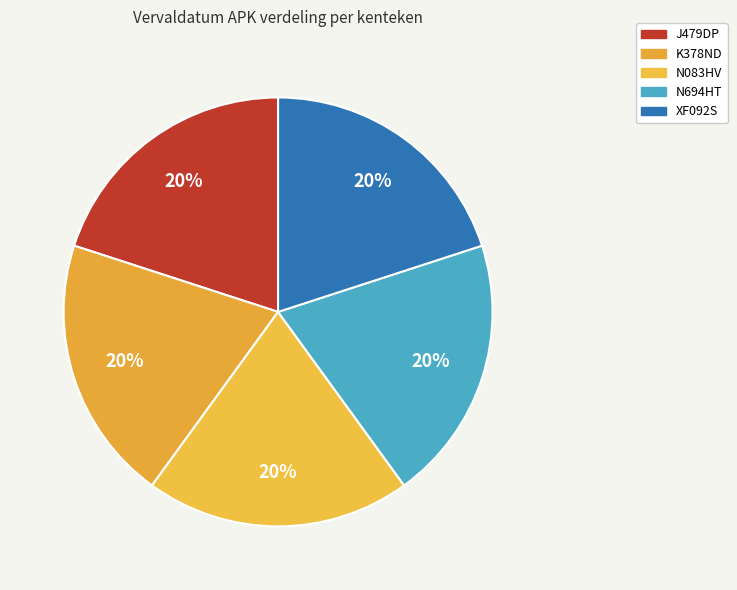

To the nearest percent, what percentage of the pie is N083HV?

20%